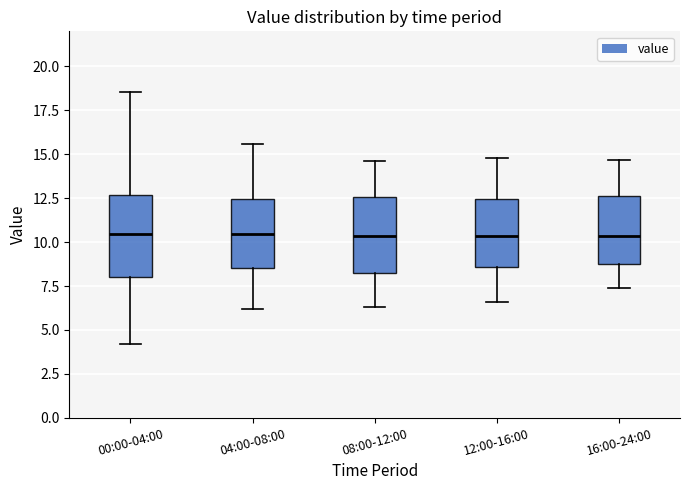

Reading left to right, transcribe this box plot: for each box, give where its median line is, the range the box spans, and where its two whiskers end, as read against the y-axis. The values are not printed on the chart, so give them approximately, as read against the axis.

00:00-04:00: median 10.5, box 8.0 to 12.5, whiskers 4.0 to 18.5
04:00-08:00: median 10.5, box 8.5 to 12.5, whiskers 6.0 to 15.5
08:00-12:00: median 10.5, box 8.5 to 12.5, whiskers 6.5 to 14.5
12:00-16:00: median 10.5, box 8.5 to 12.5, whiskers 6.5 to 15.0
16:00-24:00: median 10.5, box 9.0 to 12.5, whiskers 7.5 to 14.5